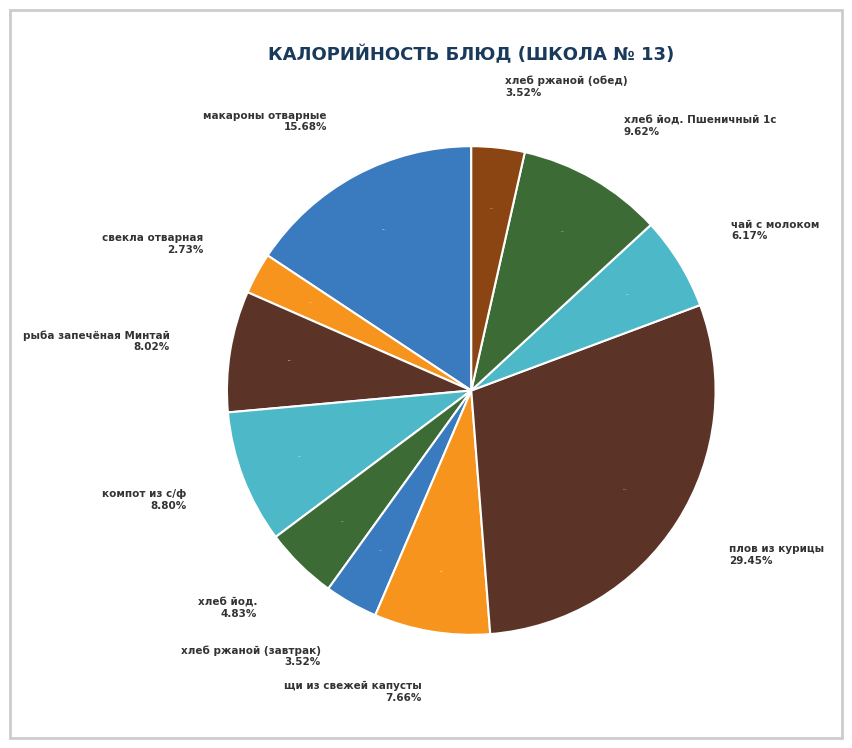

What is the largest slice in the pie chart?

плов из курицы